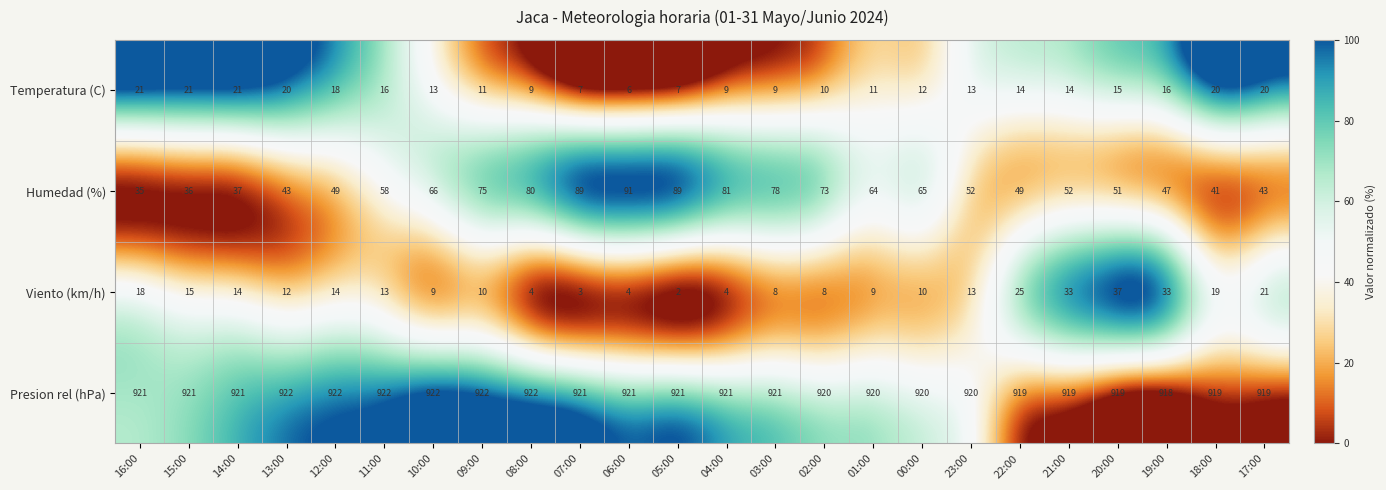

The Temperatura (C) series shows 3 at 09:00. True or false?

False